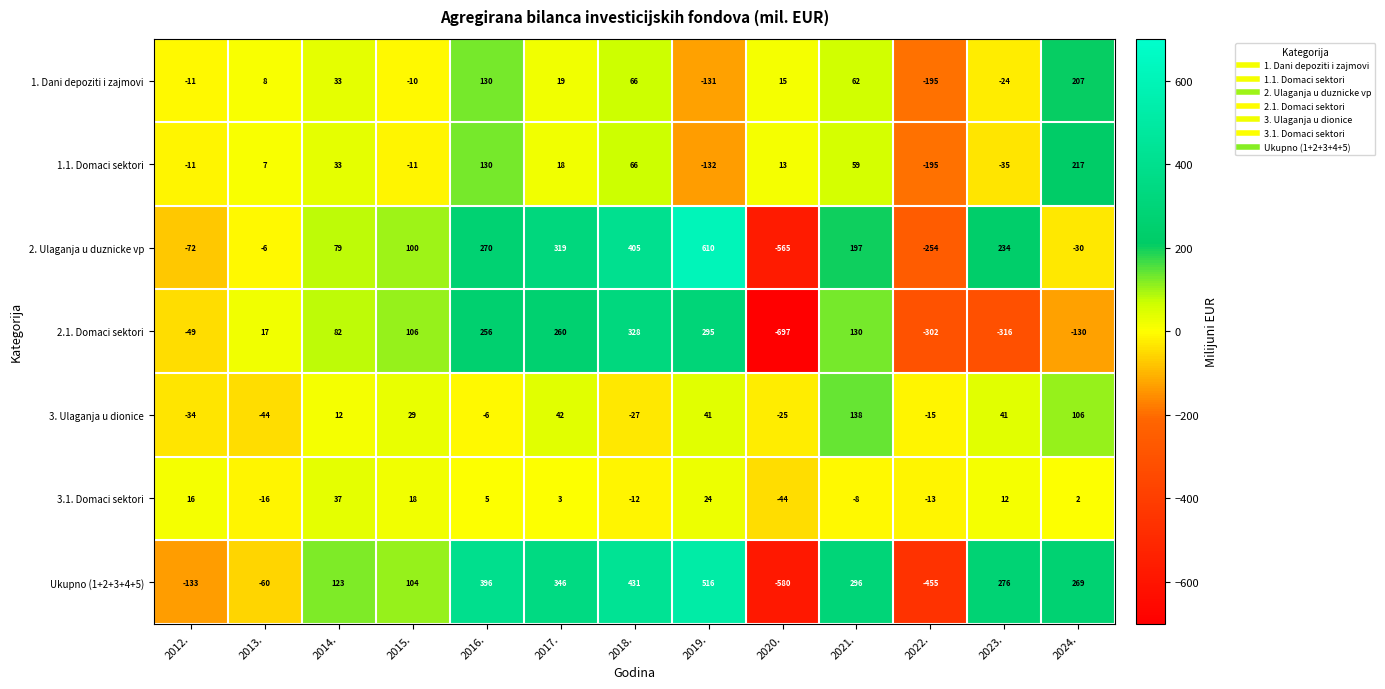

What is the highest value of the 3. Ulaganja u dionice series?

138